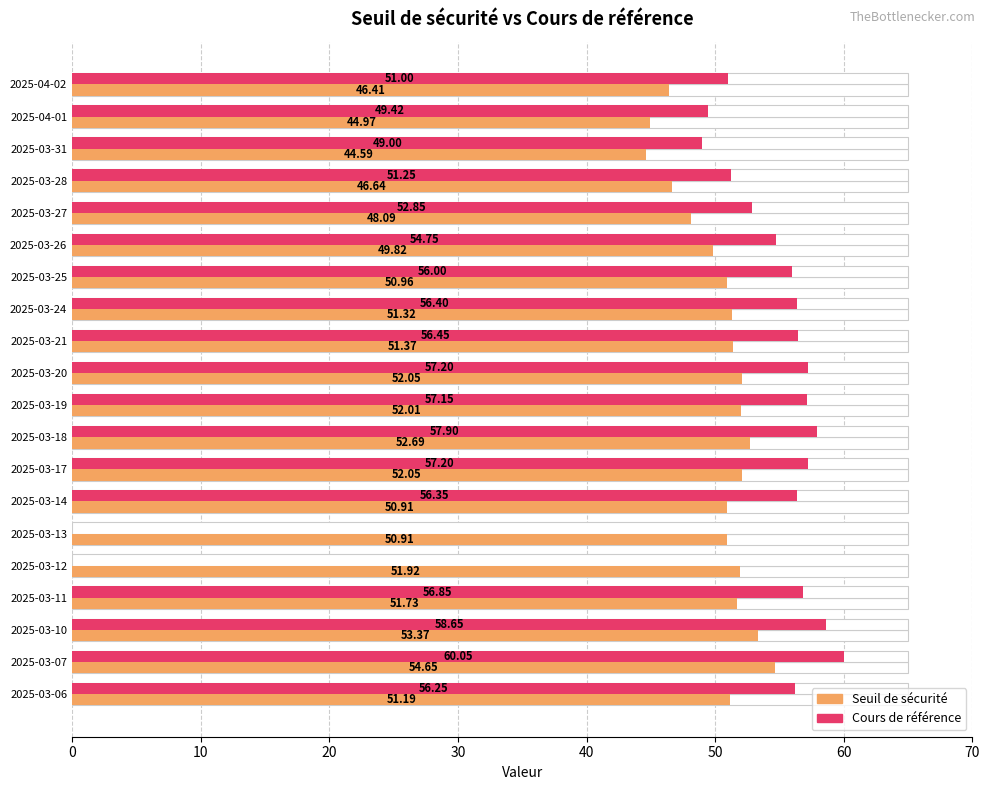

Which series changed the most between 2025-03-10 and 2025-03-06?

Cours de référence